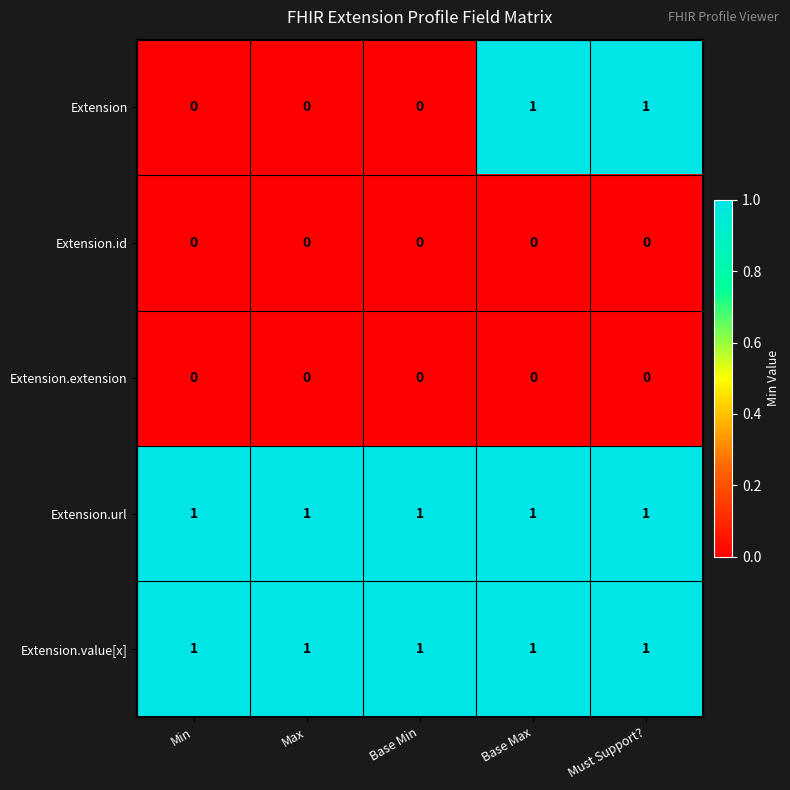

Is it true that Extension.value[x] equals 1 at Base Min?

True